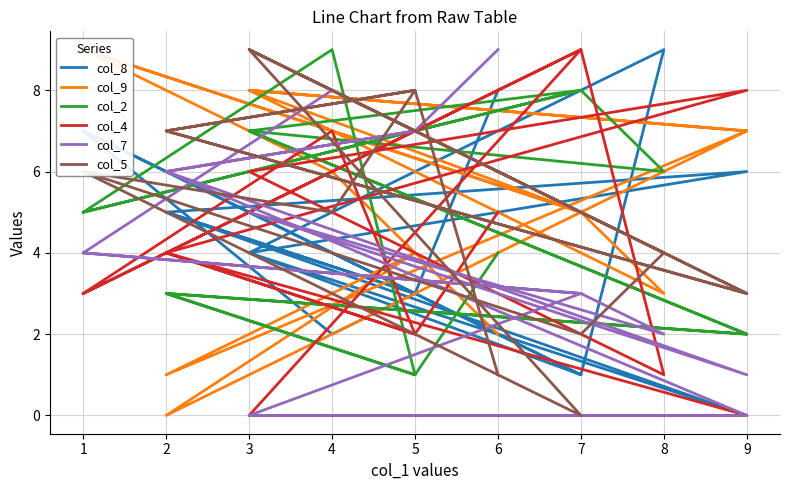

How many interior local valleys does the col_4 series have?

4